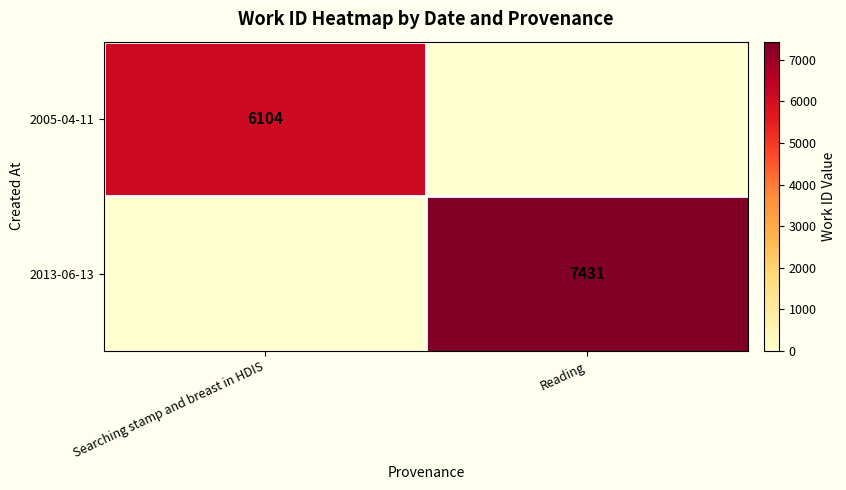

The 2005-04-11 series shows 3767 at Searching stamp and breast in HDIS. True or false?

False